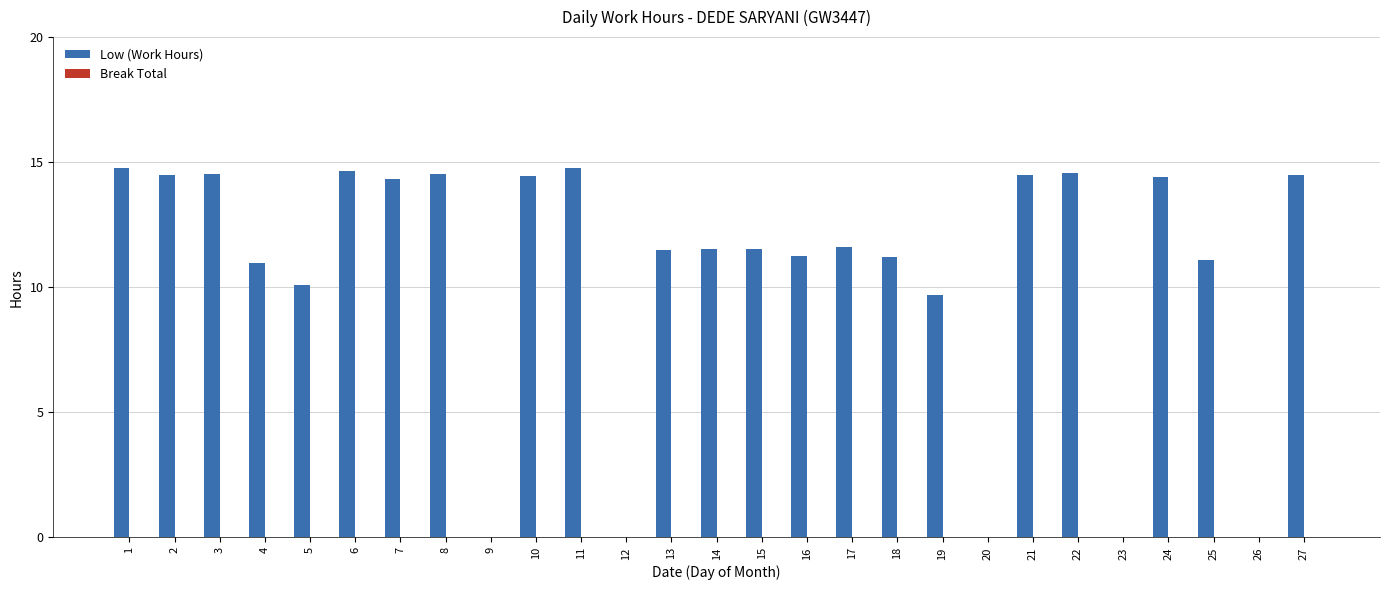

What is the change in value from 3 to 20?

-14.5